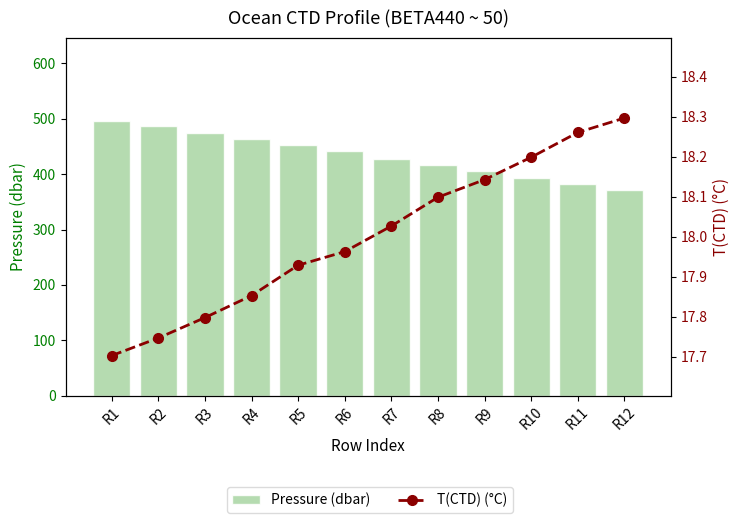

Reading right to left, extract all data points from this chart.

Pressure (dbar): 371.3	382.5	393.6	405.1	416.9	428.0	441.9	452.4	464.2	474.7	486.2	496.8
T(CTD) (°C): 18.3	18.3	18.2	18.1	18.1	18.0	18.0	17.9	17.9	17.8	17.7	17.7